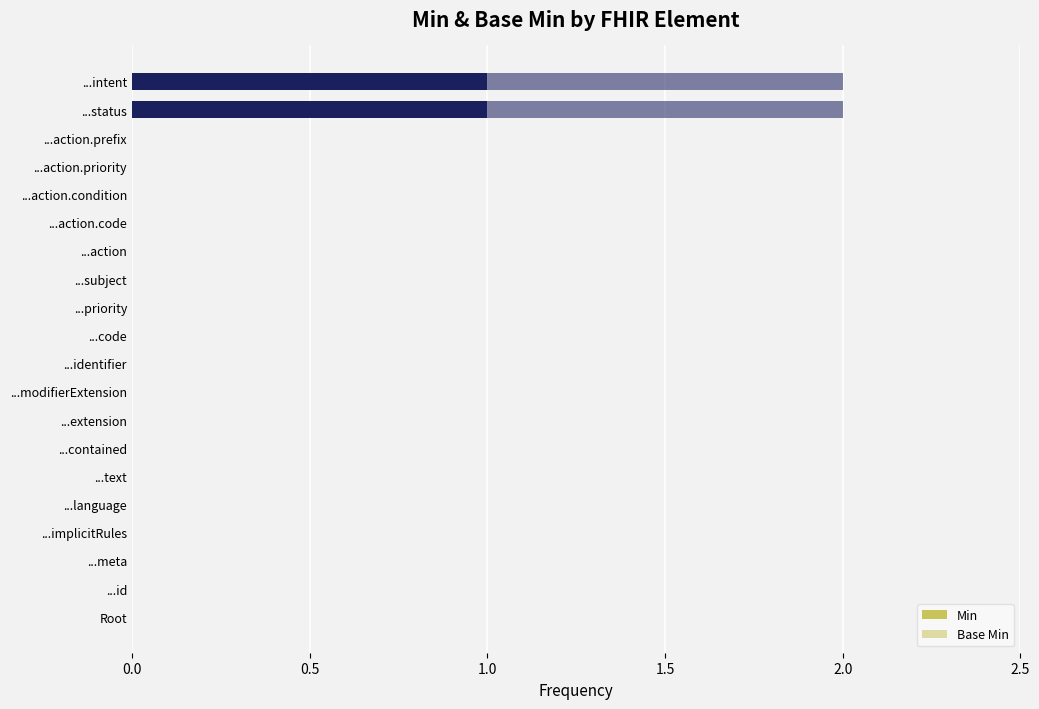

How many categories are shown in the chart?

20